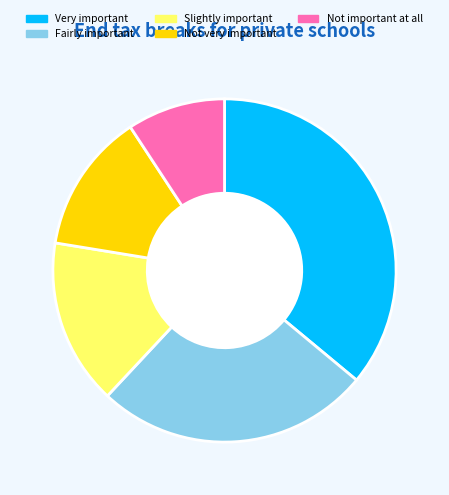

Does any single category account for the majority?

No